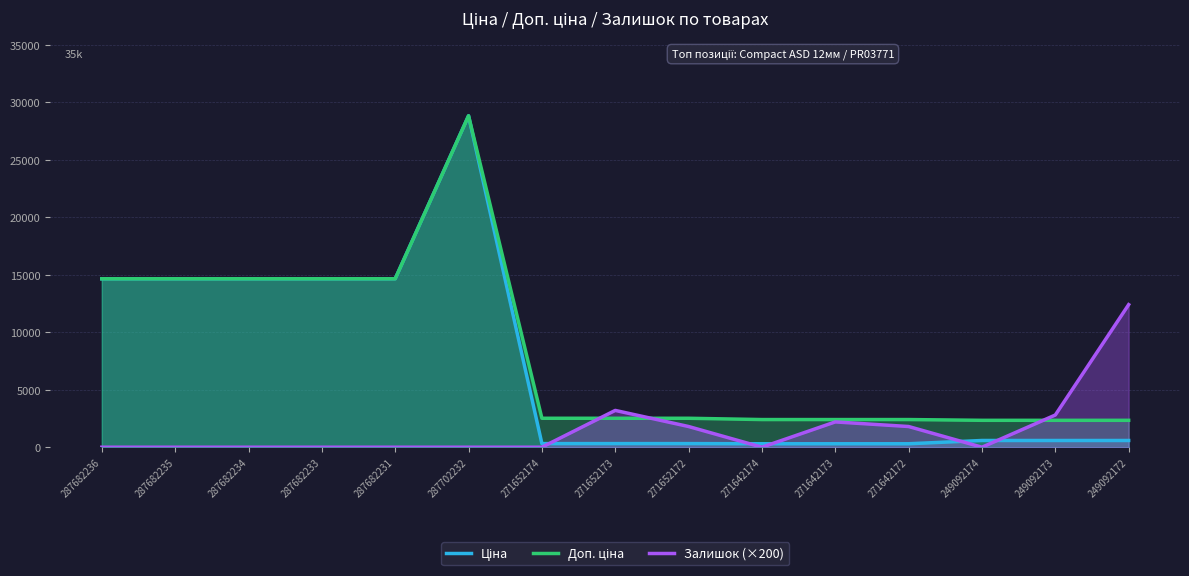

The Доп. ціна series shows 14649.6 at 287682231. True or false?

True